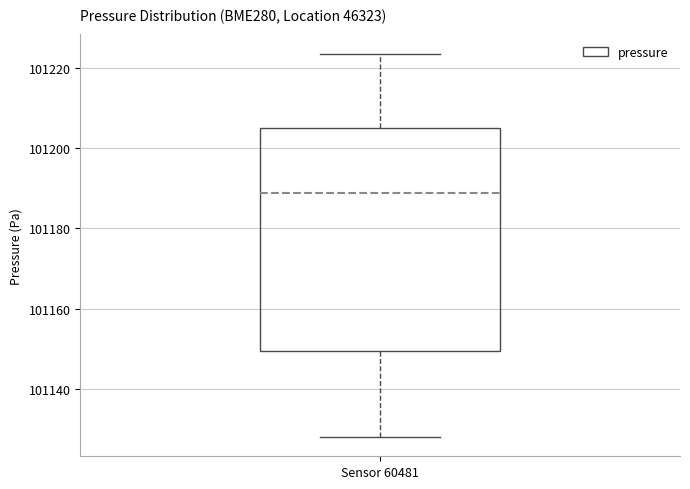

Read this box plot against the y-axis: the position of the median line, the range covered by the box, and the ends of both whiskers. The values are not printed on the chart, so give them approximately, as read against the axis.

median 101188, box 101150 to 101204, whiskers 101128 to 101224